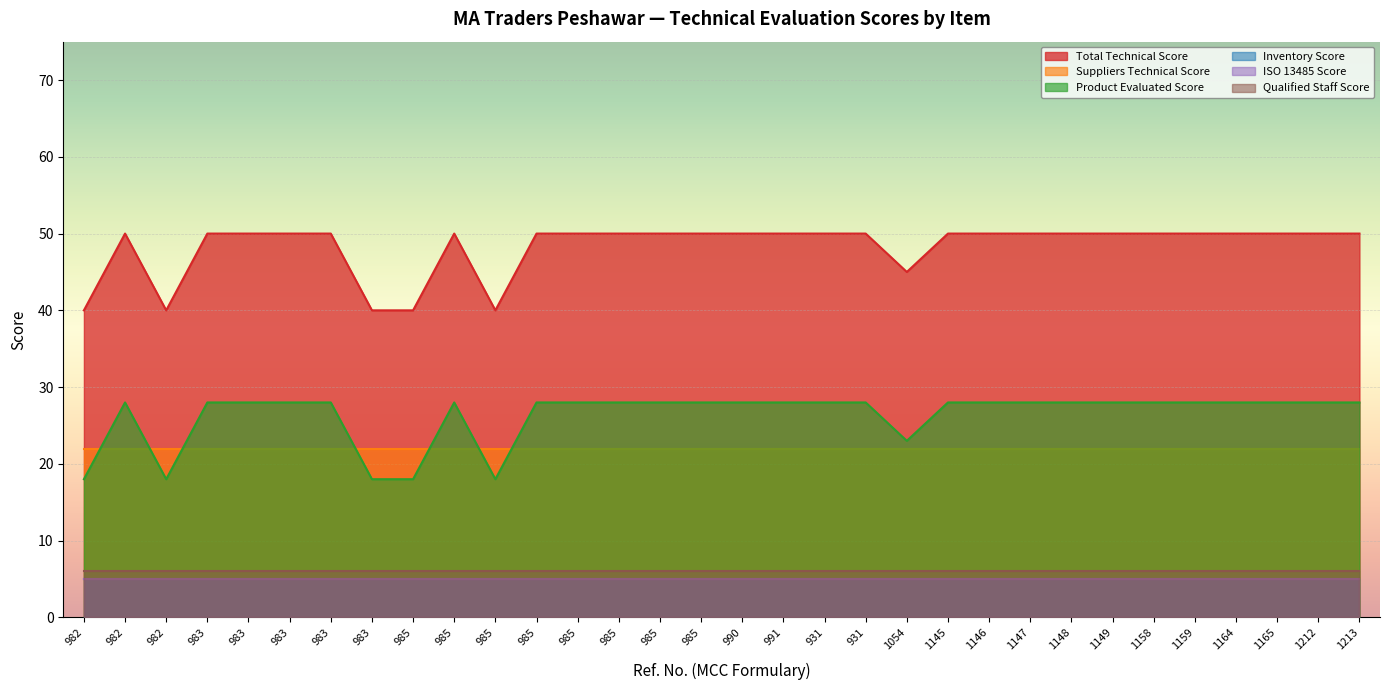

Reading left to right, list all the values displayed in this chart.

Total Technical Score: 40	50	40	50	50	50	50	40	40	50	40	50	50	50	50	50	50	50	50	50	45	50	50	50	50	50	50	50	50	50	50	50
Suppliers Technical Score: 22	22	22	22	22	22	22	22	22	22	22	22	22	22	22	22	22	22	22	22	22	22	22	22	22	22	22	22	22	22	22	22
Product Evaluated Score: 18	28	18	28	28	28	28	18	18	28	18	28	28	28	28	28	28	28	28	28	23	28	28	28	28	28	28	28	28	28	28	28
Inventory Score: 5	5	5	5	5	5	5	5	5	5	5	5	5	5	5	5	5	5	5	5	5	5	5	5	5	5	5	5	5	5	5	5
ISO 13485 Score: 5	5	5	5	5	5	5	5	5	5	5	5	5	5	5	5	5	5	5	5	5	5	5	5	5	5	5	5	5	5	5	5
Qualified Staff Score: 6	6	6	6	6	6	6	6	6	6	6	6	6	6	6	6	6	6	6	6	6	6	6	6	6	6	6	6	6	6	6	6